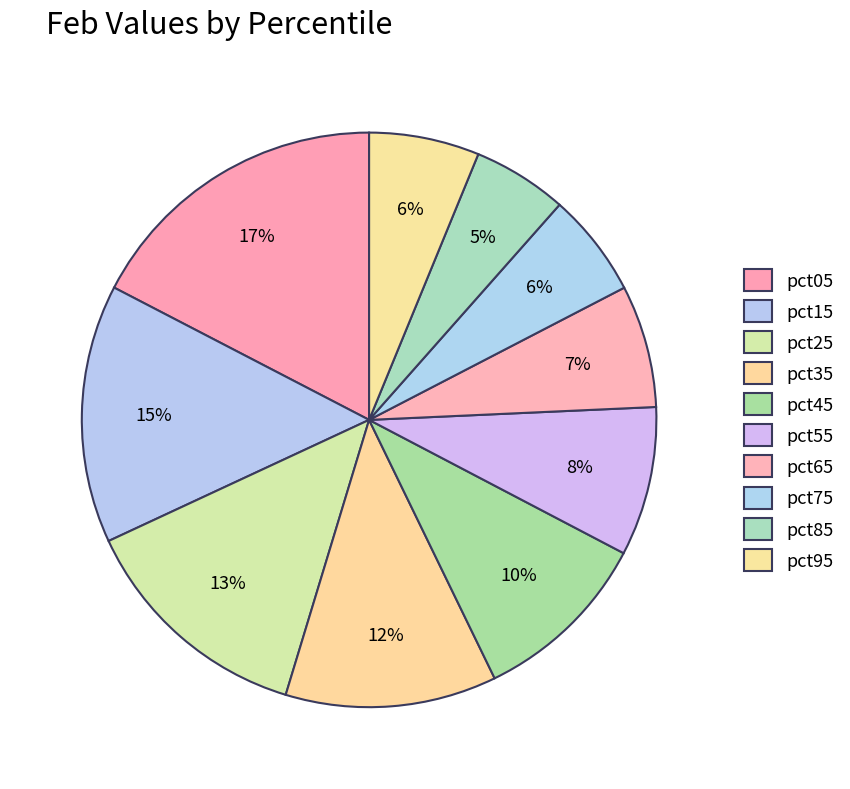

How many slices are in this pie chart?

10